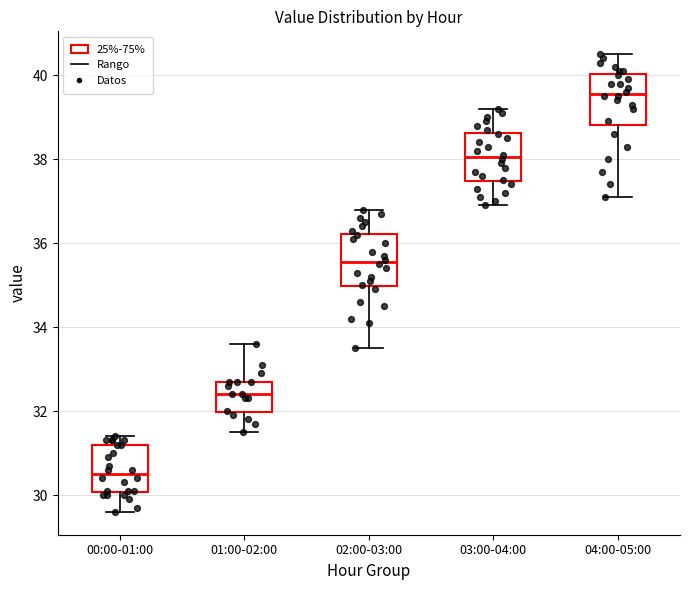

Reading left to right, read every box against the y-axis: the position of its median line, the range the box covers, and the ends of its whiskers. The values are not printed on the chart, so give them approximately, as read against the axis.

00:00-01:00: median 30.6, box 30.0 to 31.2, whiskers 29.6 to 31.4
01:00-02:00: median 32.4, box 32.0 to 32.8, whiskers 31.6 to 33.6
02:00-03:00: median 35.6, box 35.0 to 36.2, whiskers 33.6 to 36.8
03:00-04:00: median 38.0, box 37.4 to 38.6, whiskers 37.0 to 39.2
04:00-05:00: median 39.6, box 38.8 to 40.0, whiskers 37.2 to 40.6